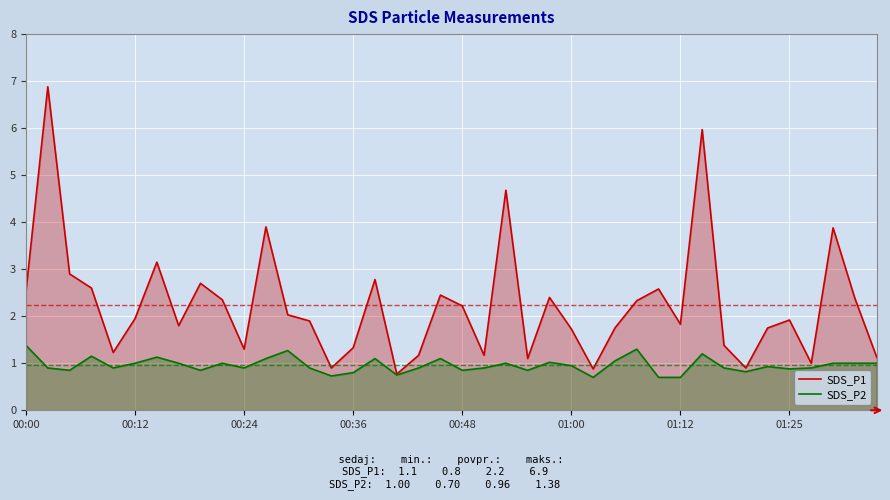

At how many categories does at least one series exceed 1?

35